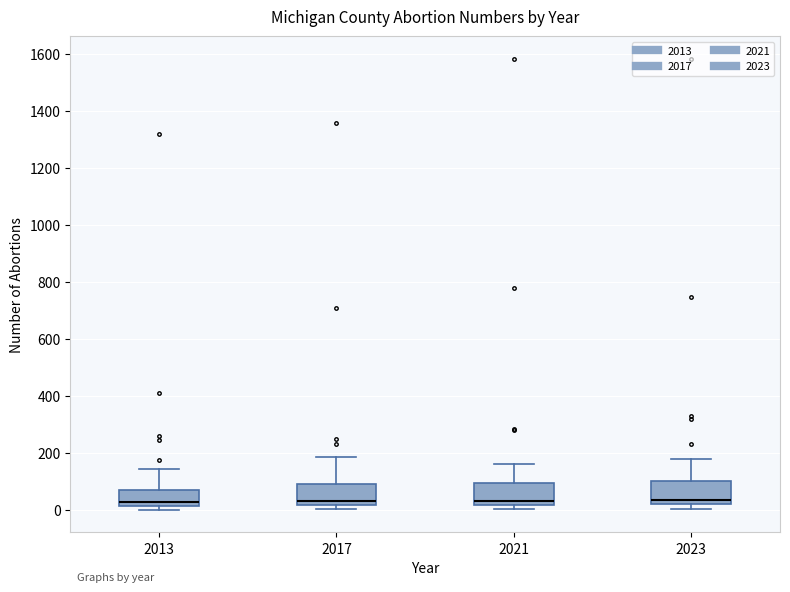

Where does the upper whisker of the box at x = 2021 end on the y-axis? The values are not printed on the chart, so give them approximately, as read against the axis.

160